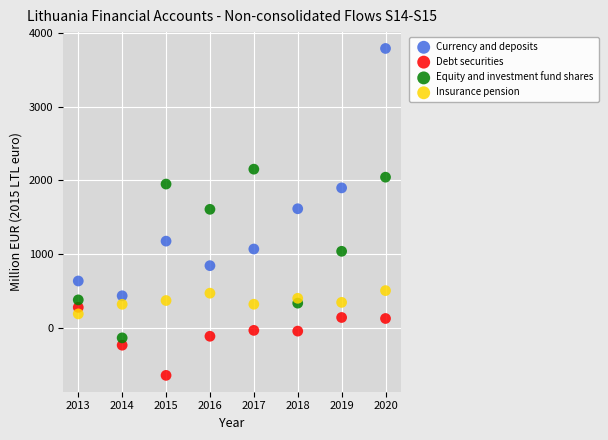

Which series reaches the maximum Y coordinate?

Currency and deposits